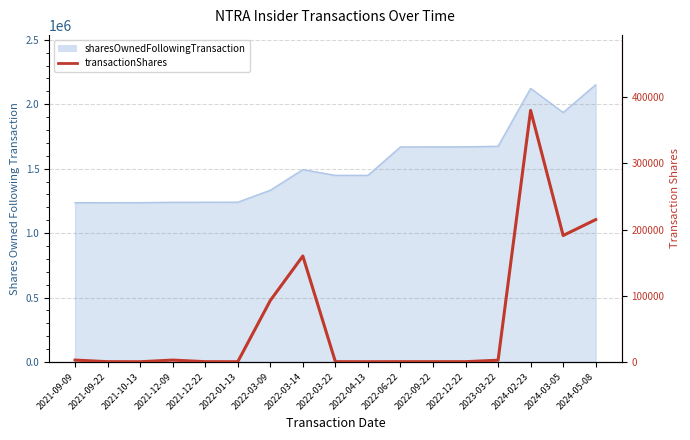

The chart shows a value of 75146 at 2024-03-05. True or false?

False